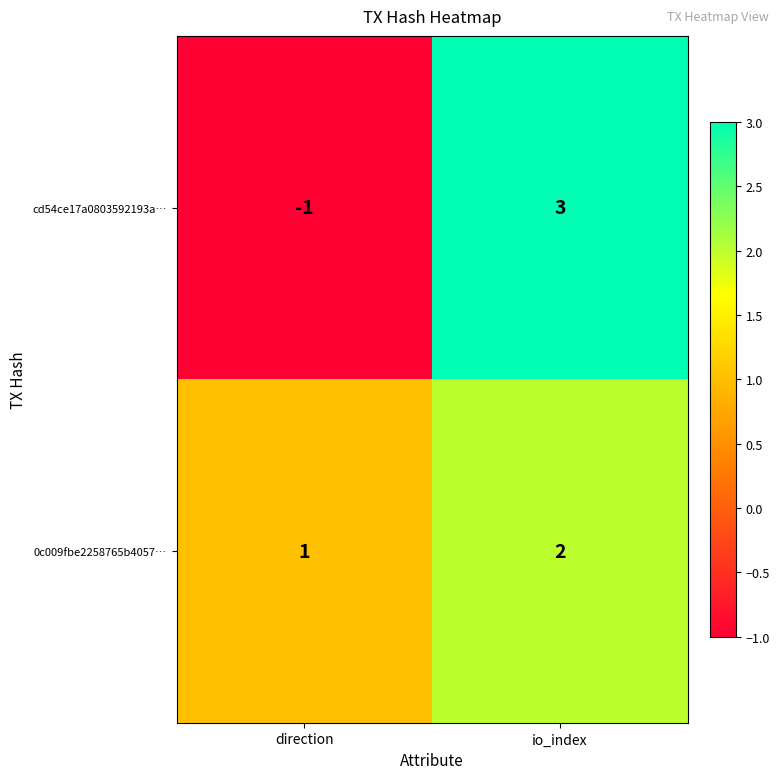

How many negative values does the cd54ce17a0803592193a… series have?

1